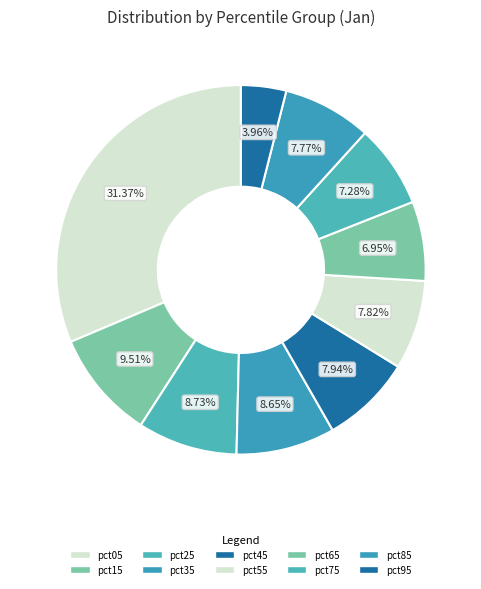

Which slice is the largest?

pct05